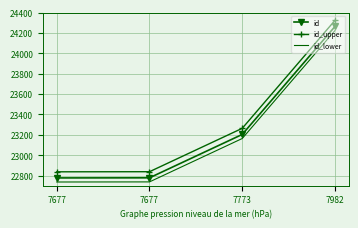

True or false: id_upper and id_lower cross at least once.

False